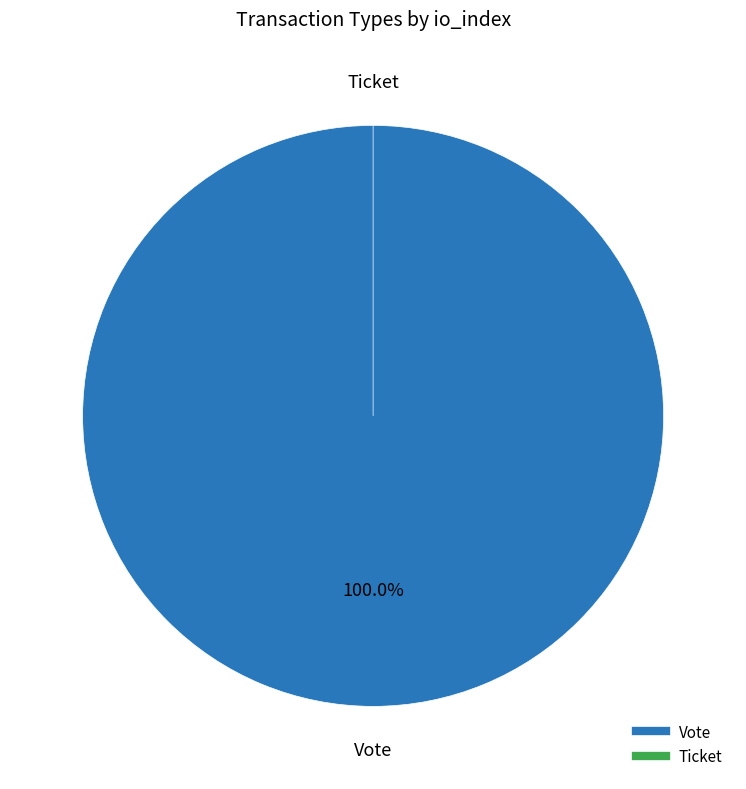

Count the number of slices in the pie.

2